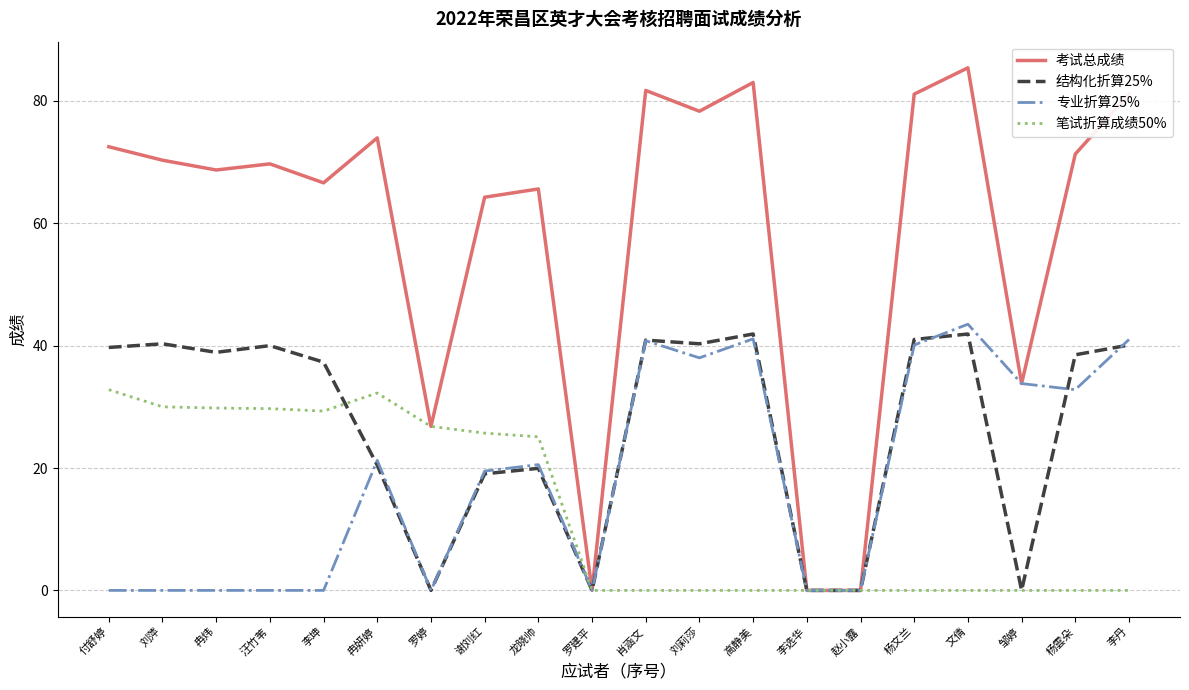

What is the difference between the highest and lowest values at 邹婷?

33.8